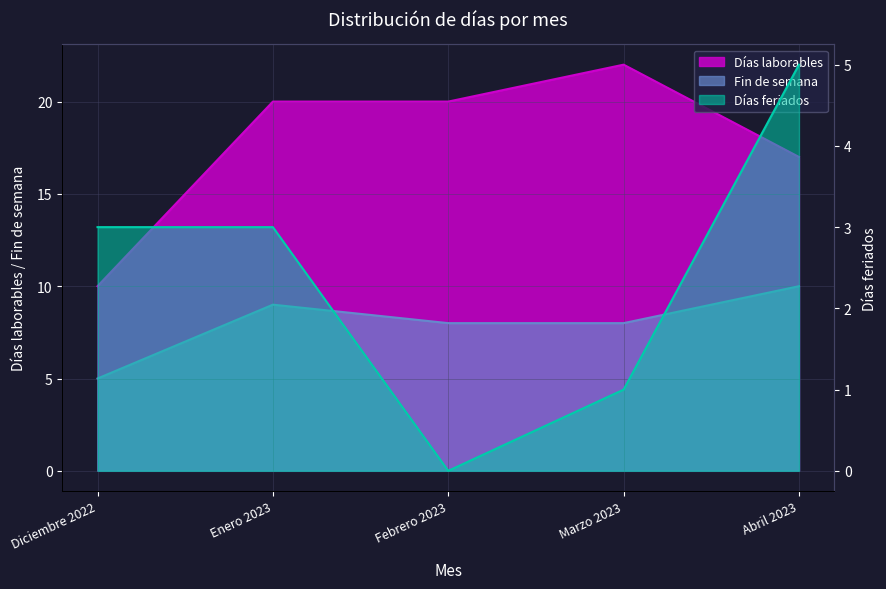

The value of Días laborables at Marzo 2023 is 22. True or false?

True